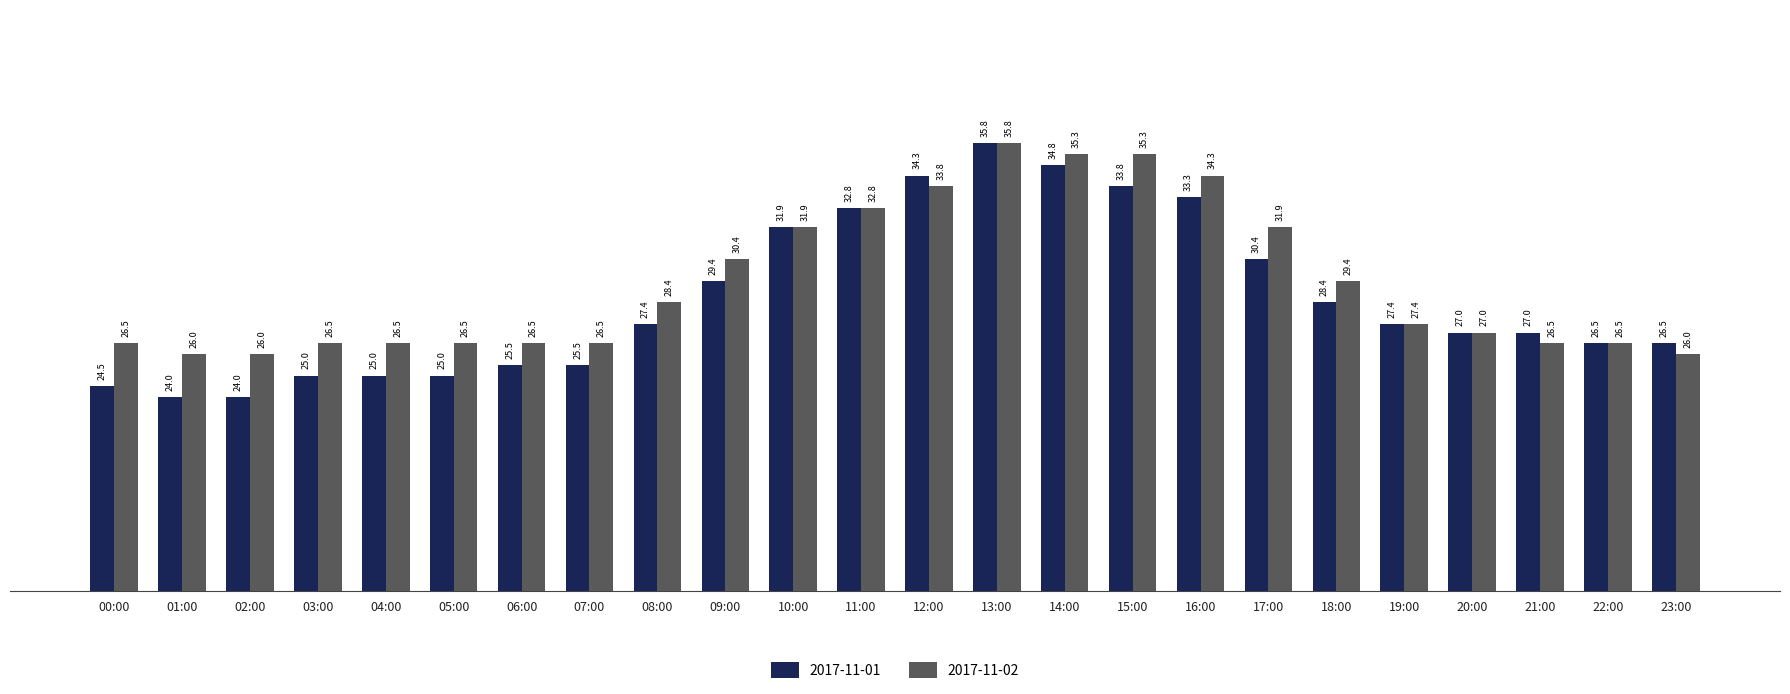

At which category is the sum across all series the highest?

13:00